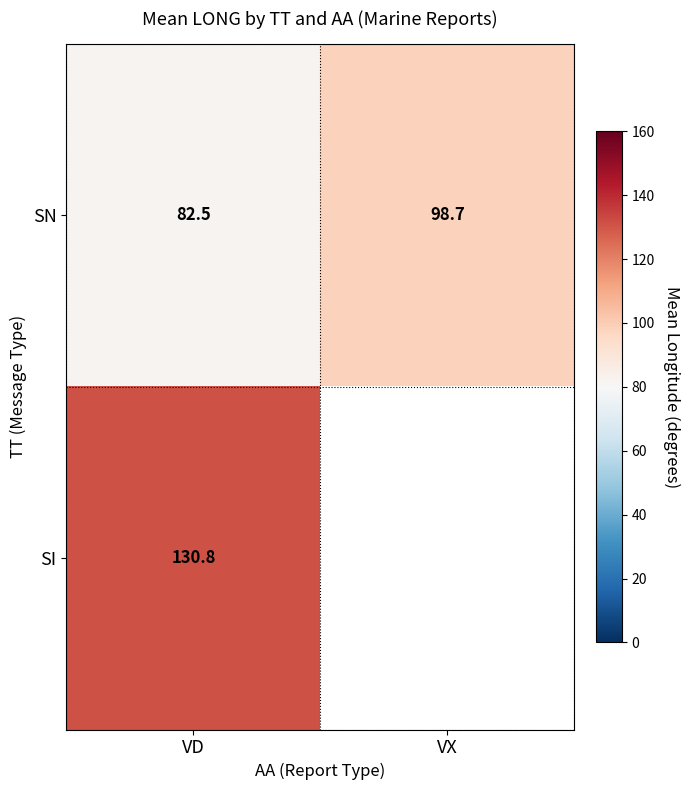

Which category has the lowest value in the SN series?

VD